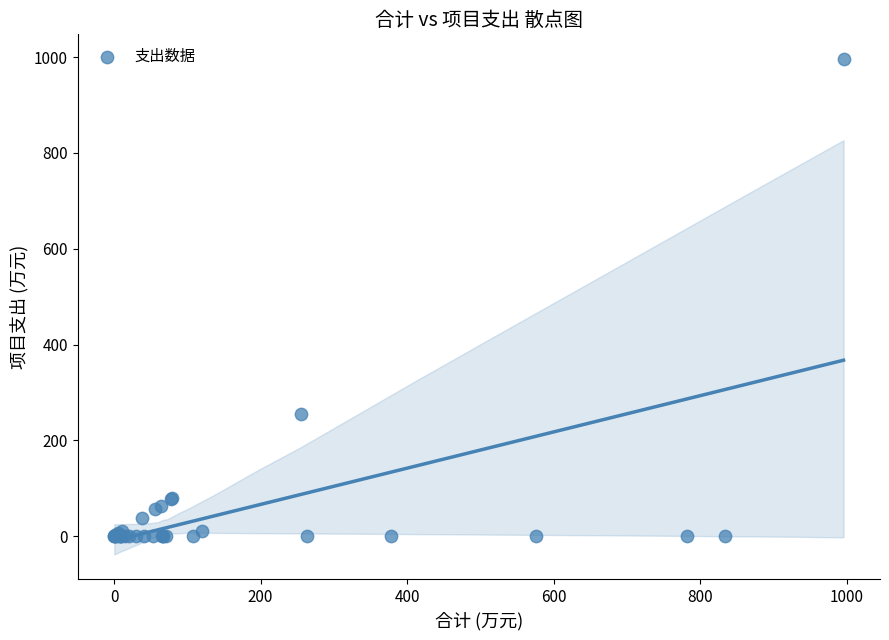

What Y value in the scatter plot is closest to 497?

255.6